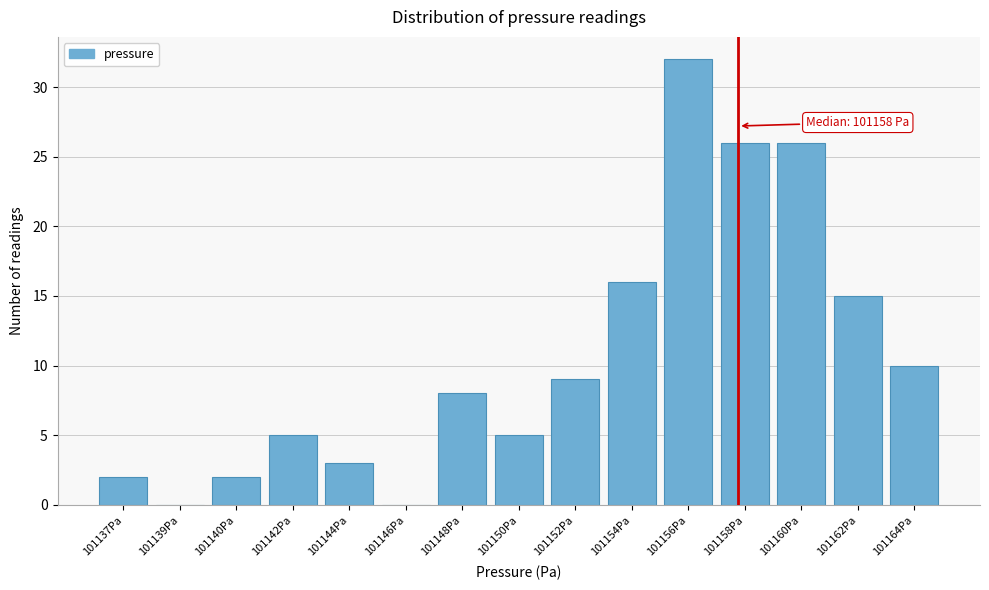

Reading left to right, what are all the values shown in this chart?

101137Pa=2	101139Pa=0	101140Pa=2	101142Pa=5	101144Pa=3	101146Pa=0	101148Pa=8	101150Pa=5	101152Pa=9	101154Pa=16	101156Pa=32	101158Pa=26	101160Pa=26	101162Pa=15	101164Pa=10